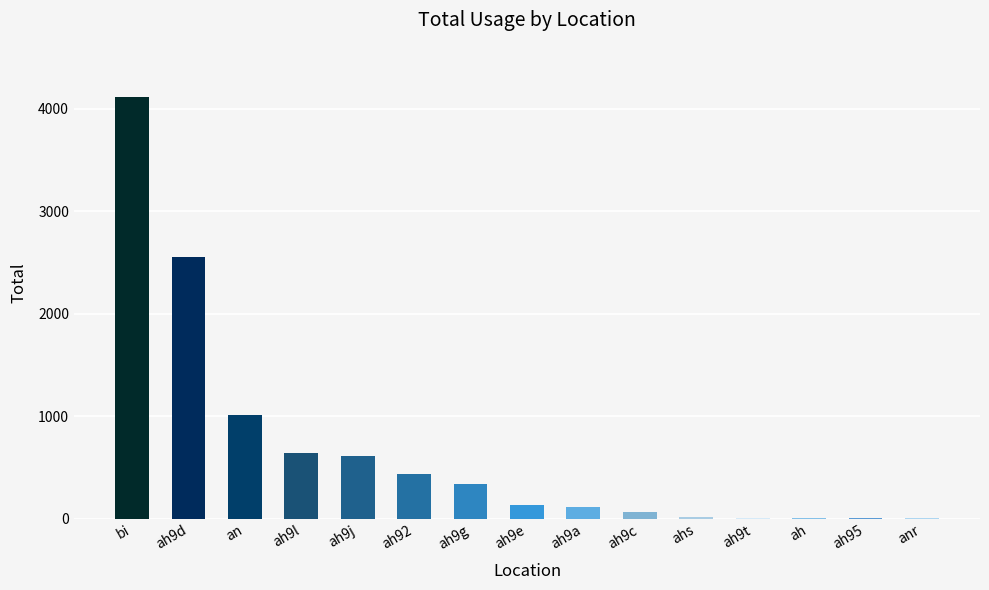

Is it true that the value at bi is 2738?

False